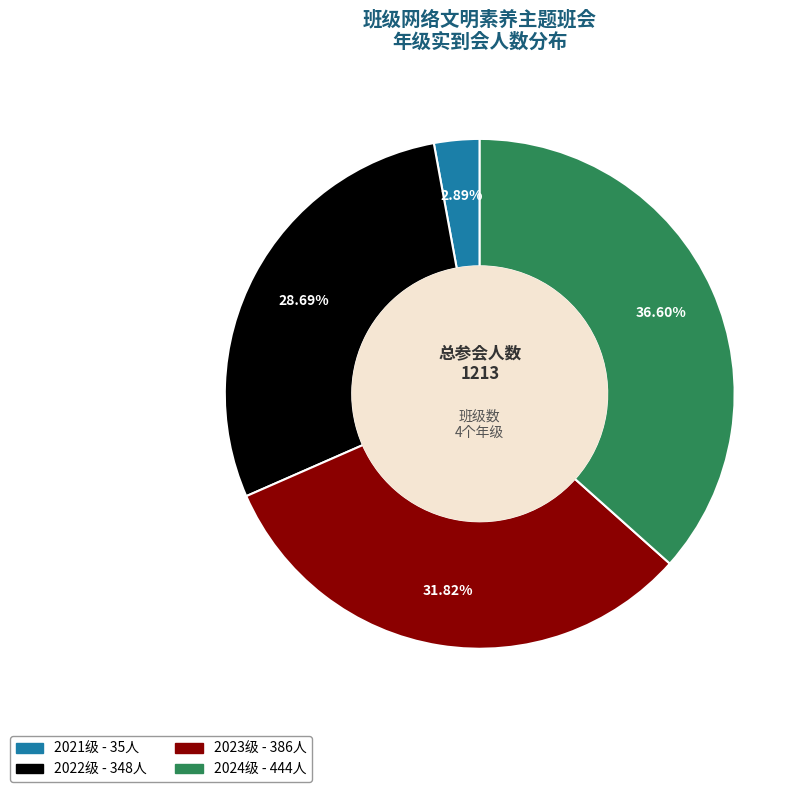

Is there any slice that represents more than half of the pie?

No